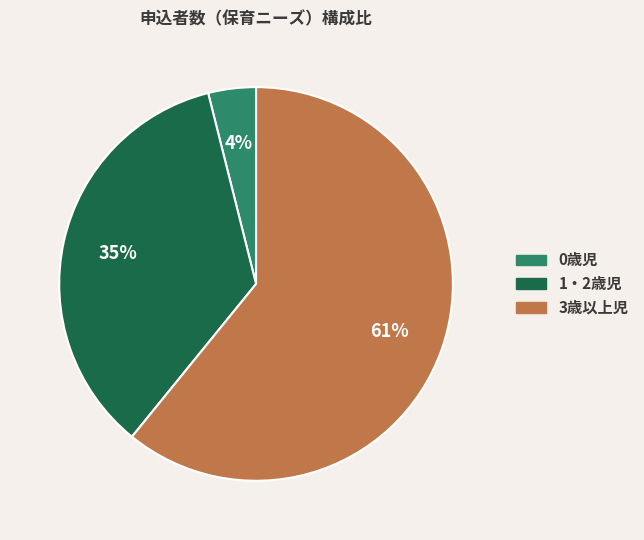

How many slices are in this pie chart?

3